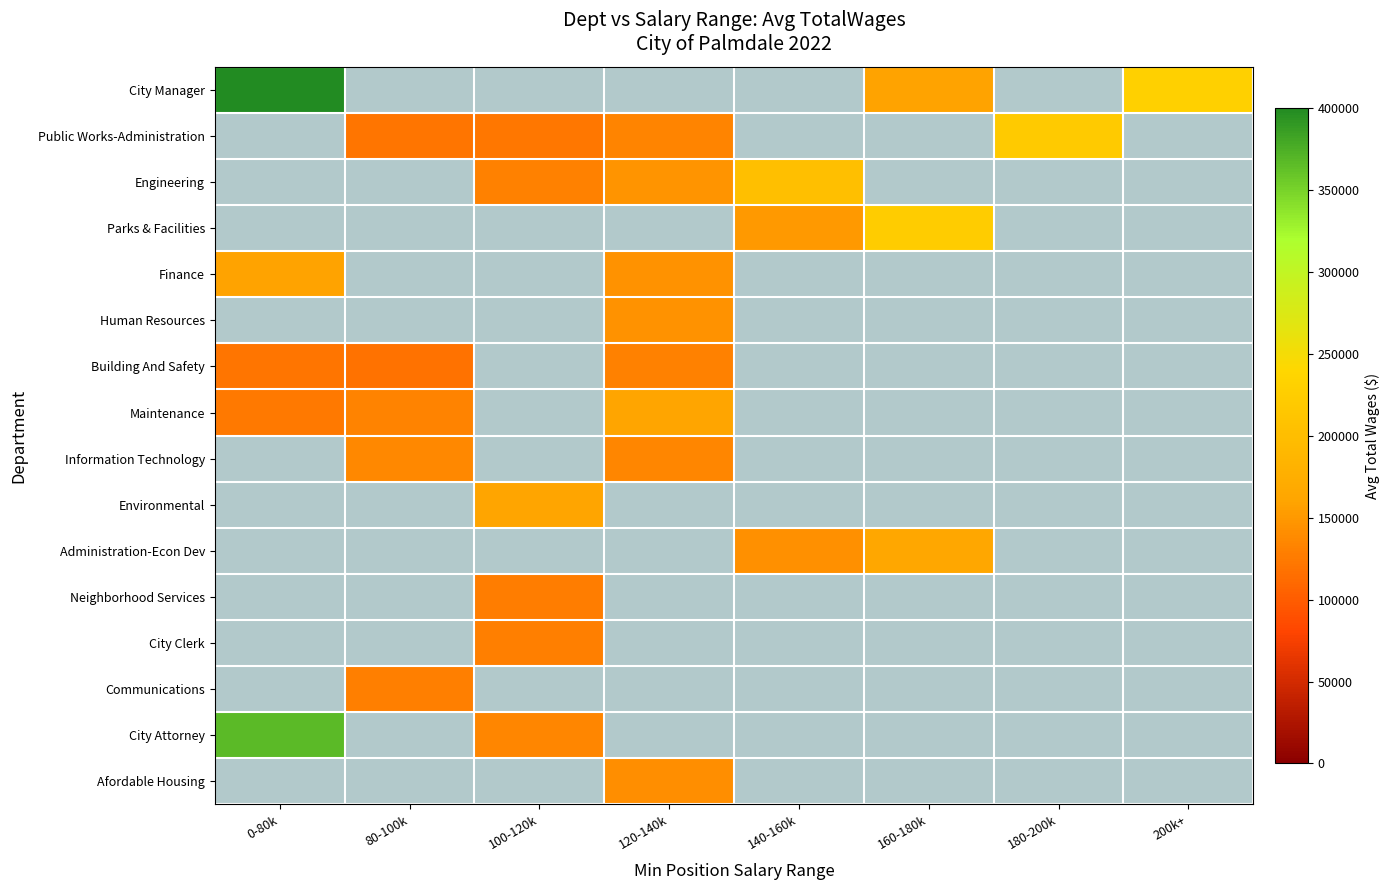

At how many categories does at least one series exceed 374639?

1